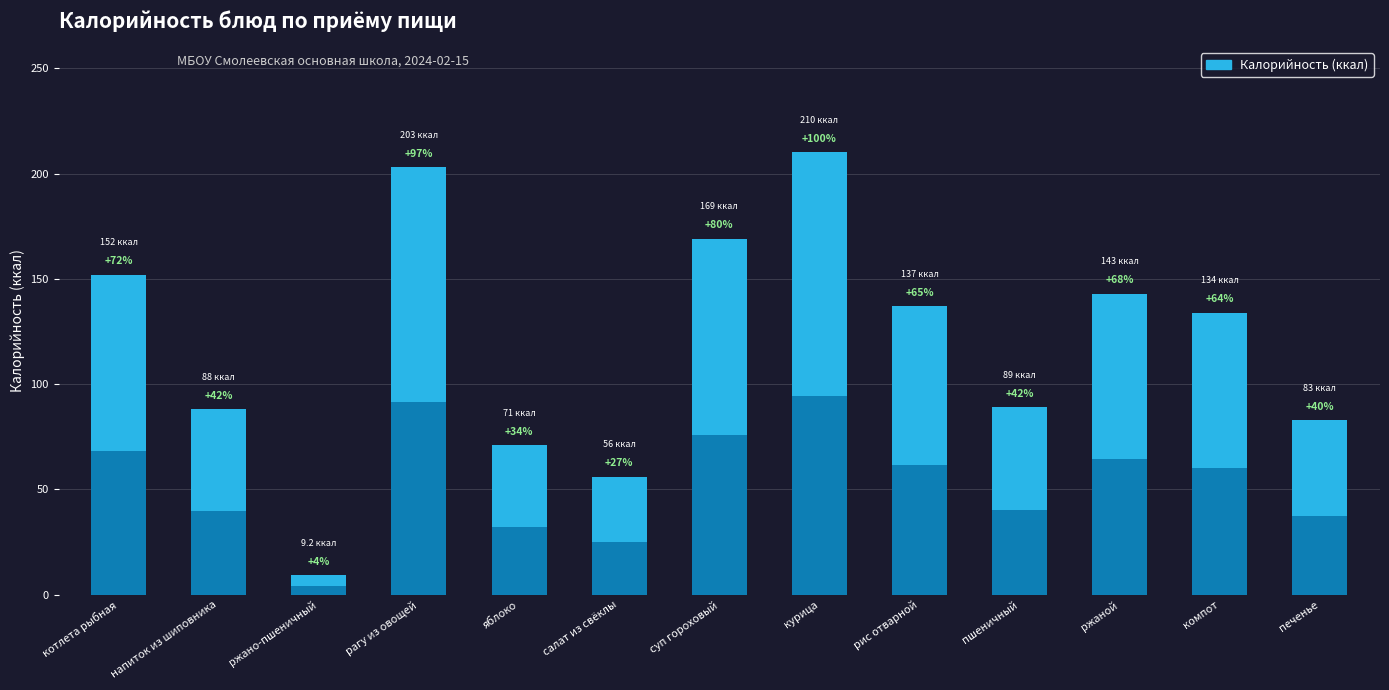

What position from the right is рагу из овощей?

10